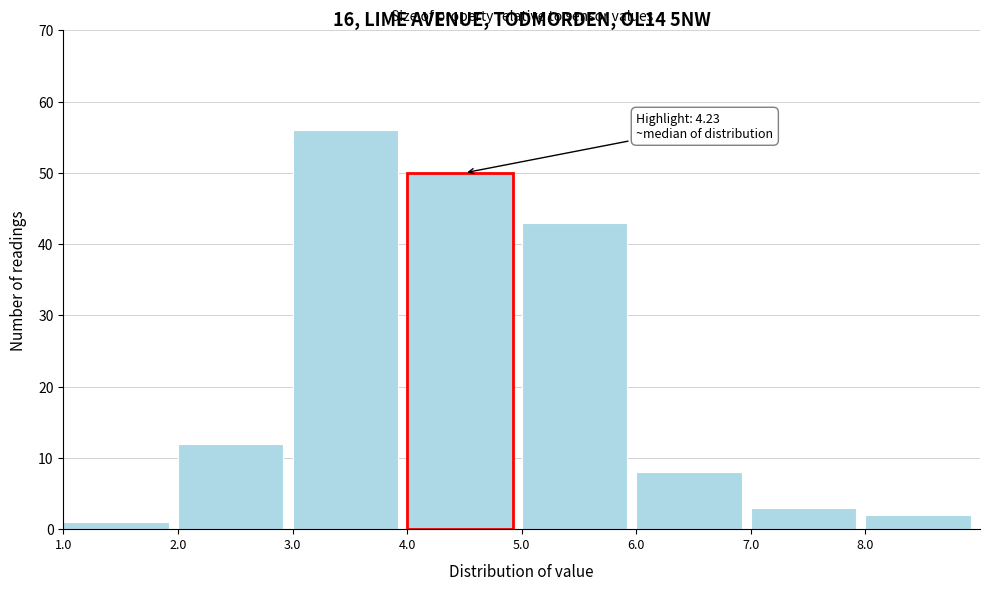

Over which range of the x-axis is the bar tallest?

3 to 4